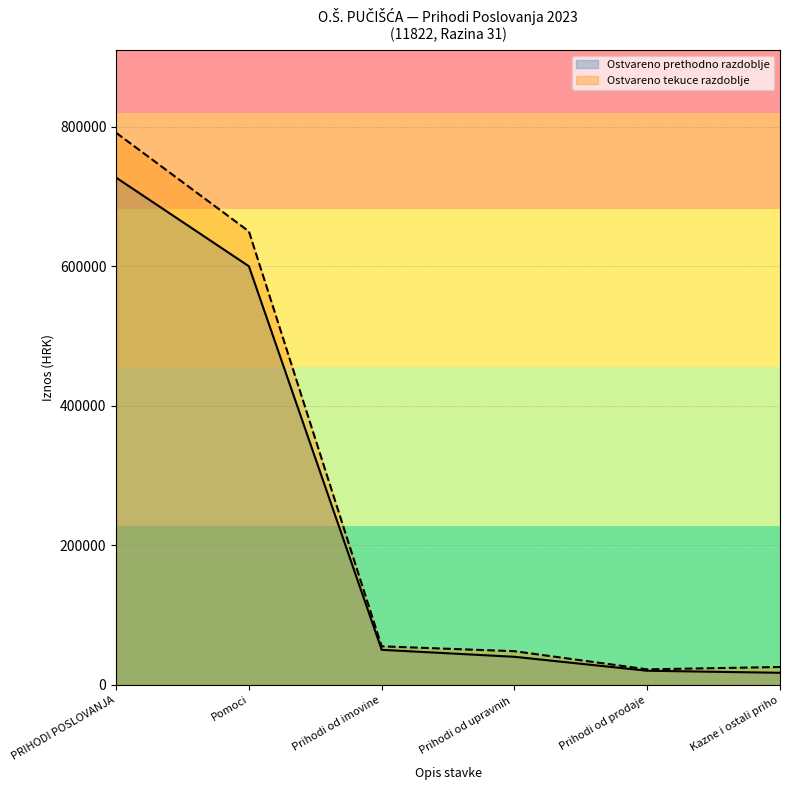

List the series in order of their peak value, lowest first.

Ostvareno prethodno razdoblje, Ostvareno tekuce razdoblje